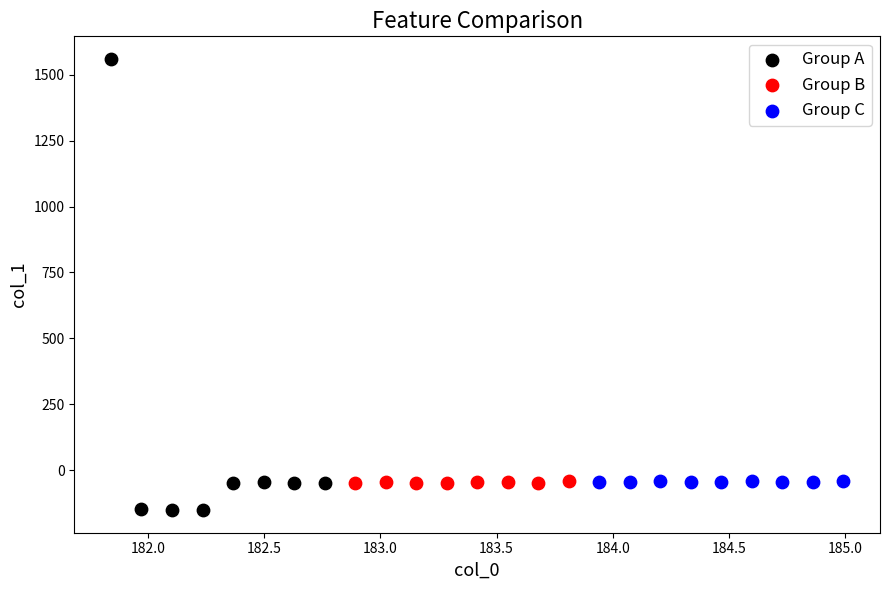

Which series reaches the maximum Y coordinate?

Group A